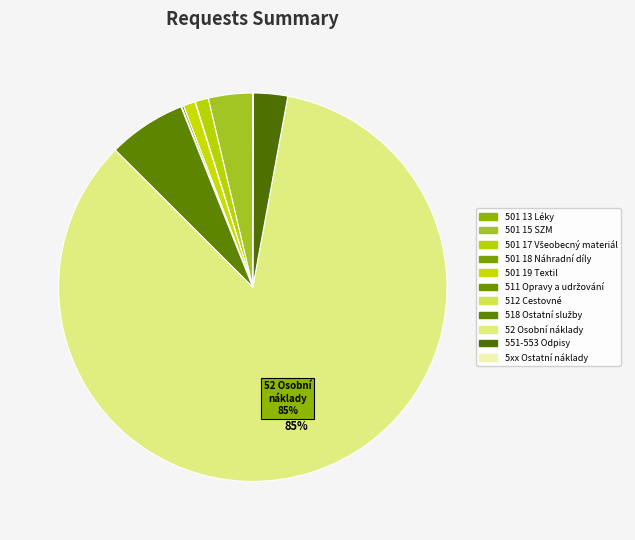

Does any single category account for the majority?

Yes